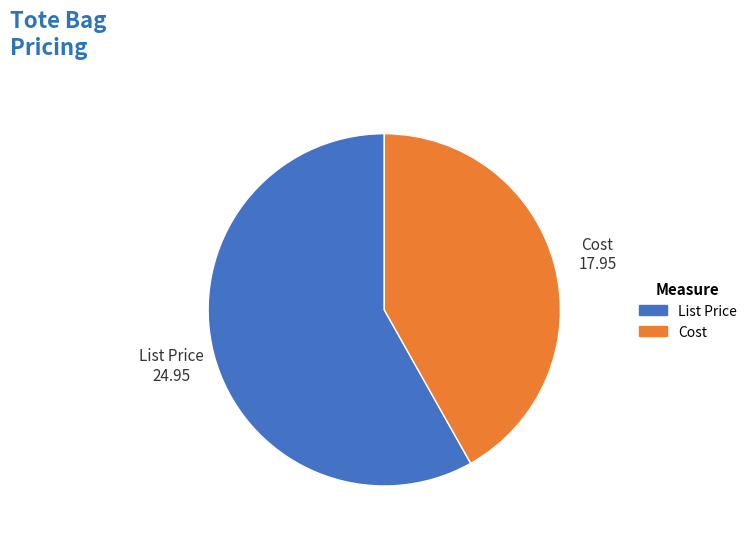

Count the number of slices in the pie.

2